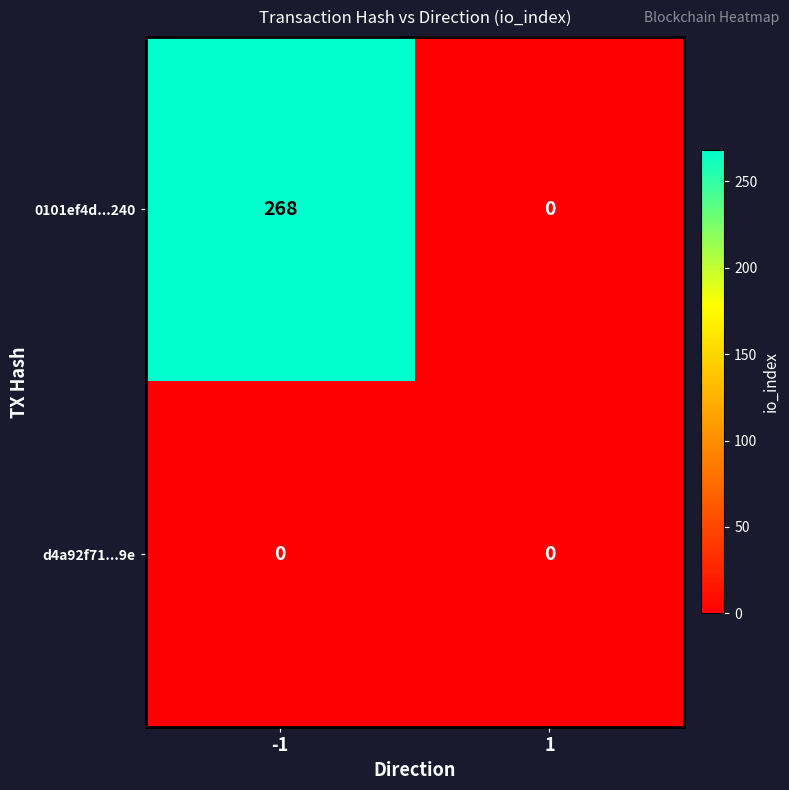

List the series in order of their overall mean, highest first.

0101ef4d...240, d4a92f71...9e